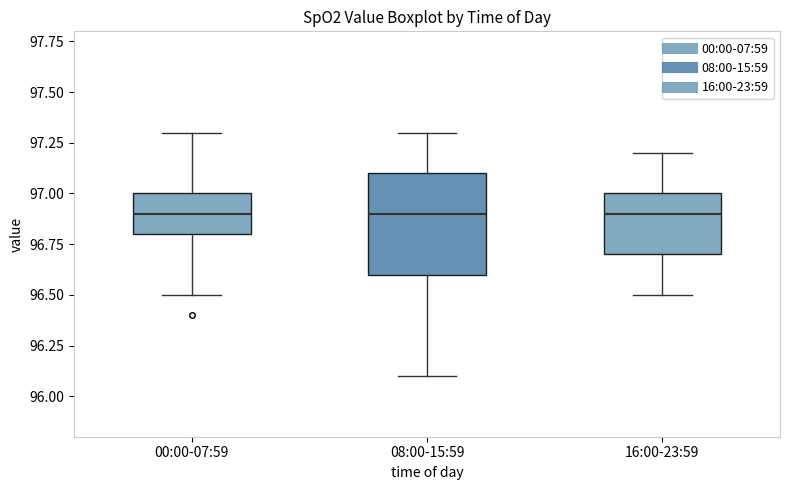

Reading left to right, read every box against the y-axis: the position of its median line, the range the box covers, and the ends of its whiskers. The values are not printed on the chart, so give them approximately, as read against the axis.

00:00-07:59: median 96.9, box 96.8 to 97.0, whiskers 96.5 to 97.3
08:00-15:59: median 96.9, box 96.6 to 97.1, whiskers 96.1 to 97.3
16:00-23:59: median 96.9, box 96.7 to 97.0, whiskers 96.5 to 97.2